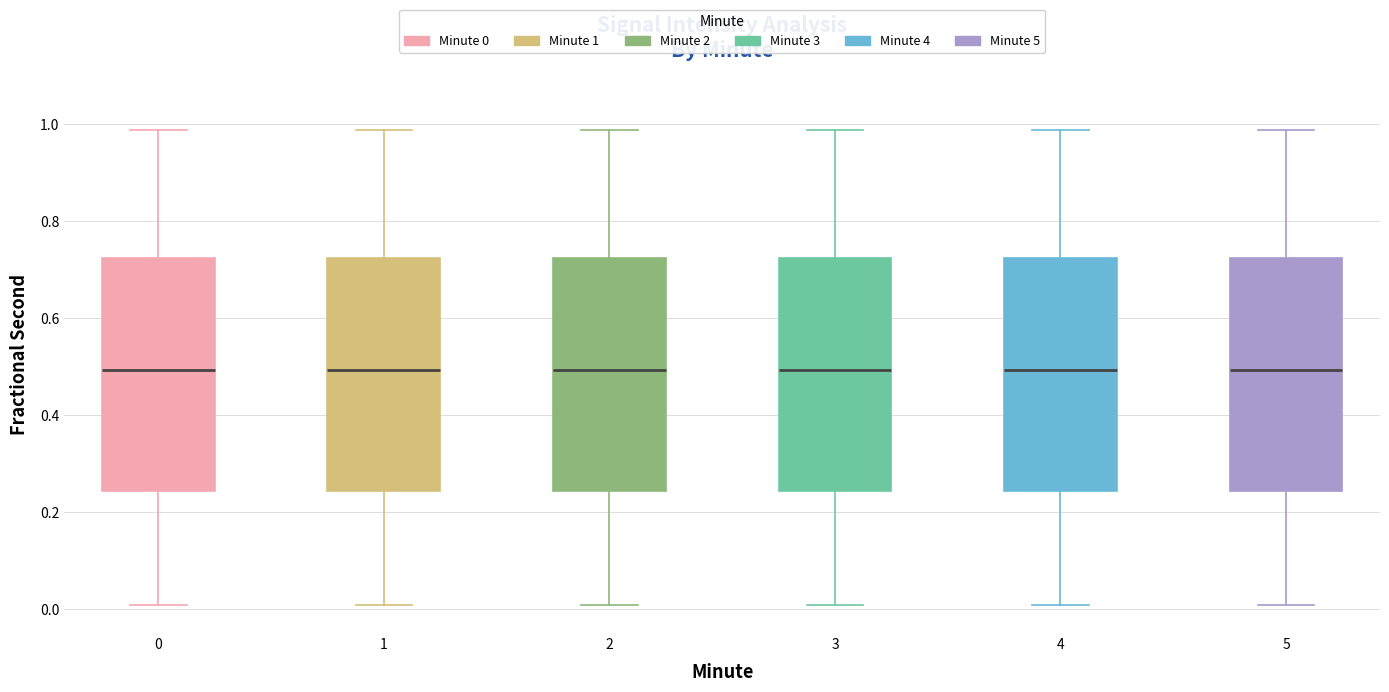

Reading left to right, read every box against the y-axis: the position of its median line, the range the box covers, and the ends of its whiskers. The values are not printed on the chart, so give them approximately, as read against the axis.

0: median 0.50, box 0.24 to 0.72, whiskers 0.00 to 0.98
1: median 0.50, box 0.24 to 0.72, whiskers 0.00 to 0.98
2: median 0.50, box 0.24 to 0.72, whiskers 0.00 to 0.98
3: median 0.50, box 0.24 to 0.72, whiskers 0.00 to 0.98
4: median 0.50, box 0.24 to 0.72, whiskers 0.00 to 0.98
5: median 0.50, box 0.24 to 0.72, whiskers 0.00 to 0.98